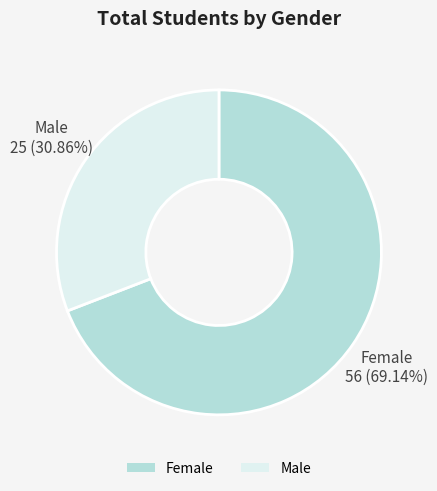

Between Female and Male, which is larger?

Female